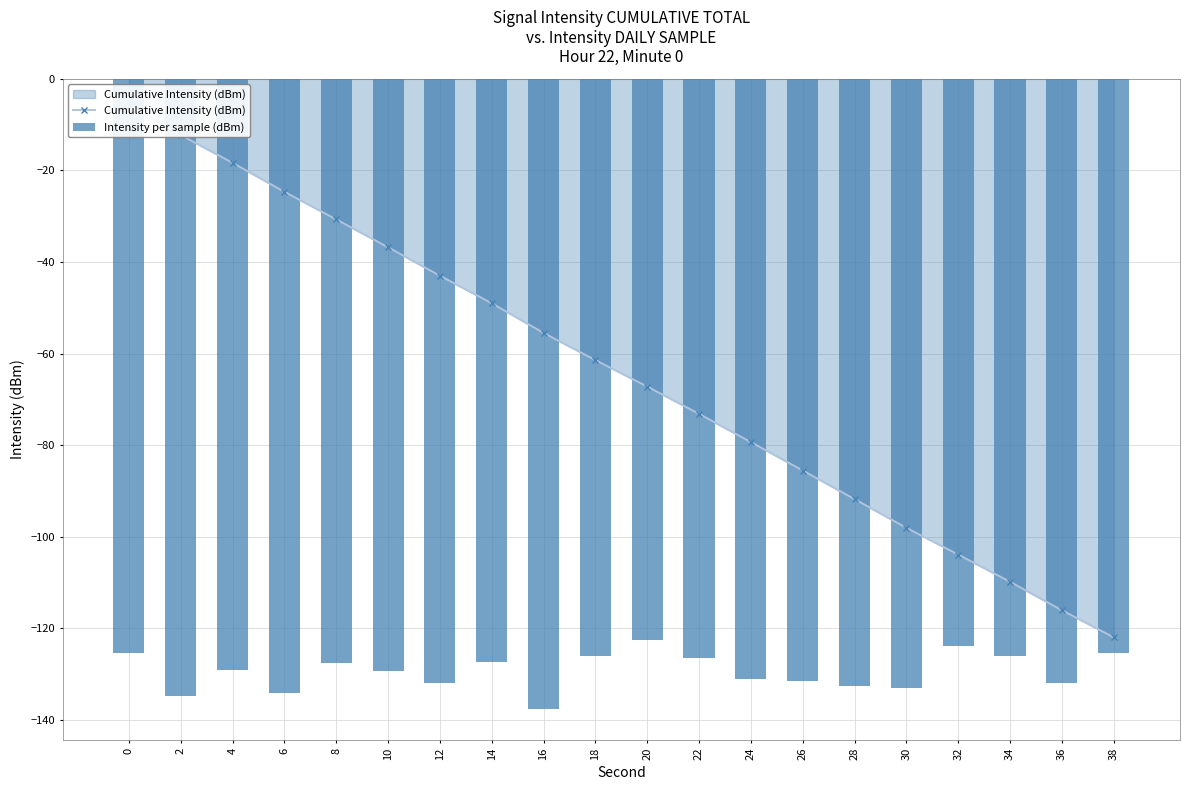

Reading left to right, extract all data points from this chart.

Cumulative Intensity (dBm): -5.9	-12.3	-18.4	-24.7	-30.7	-36.8	-43.0	-49.0	-55.5	-61.4	-67.2	-73.2	-79.4	-85.6	-91.8	-98.1	-103.9	-109.9	-116.1	-122.0
Intensity per sample (dBm): -125.4	-134.9	-129.1	-134.3	-127.7	-129.4	-131.9	-127.5	-137.6	-126.0	-122.6	-126.4	-131.1	-131.5	-132.6	-133.1	-123.9	-126.2	-131.9	-125.4